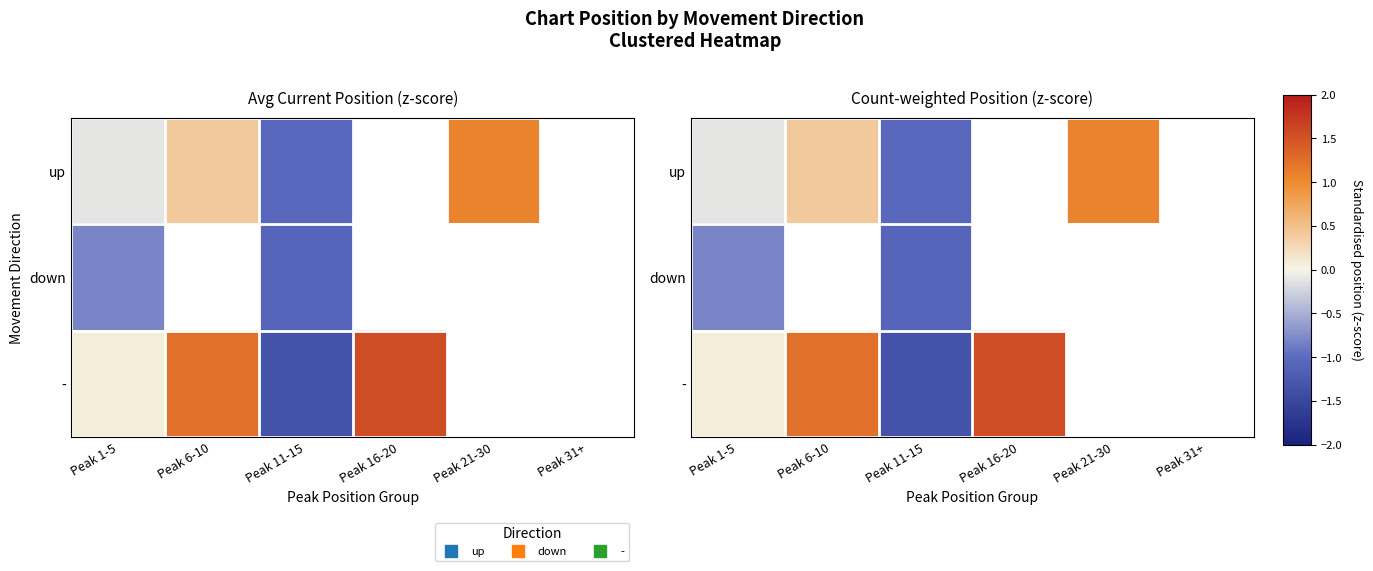

How many values in up are above zero?

2